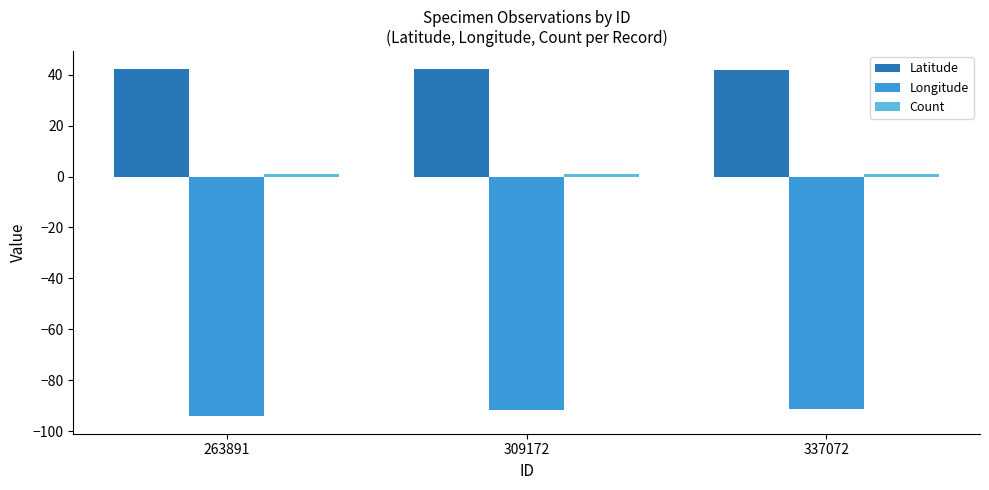

Which series has the largest total across all categories?

Latitude